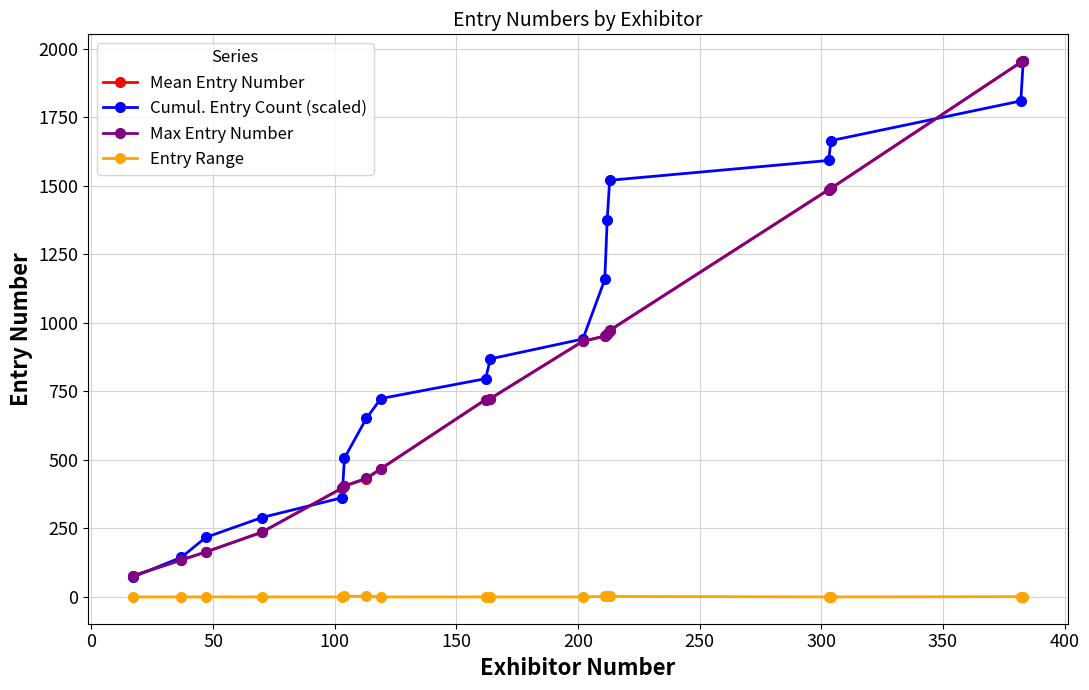

What is the value of the Mean Entry Number point at the 16th from the left?

1491.0